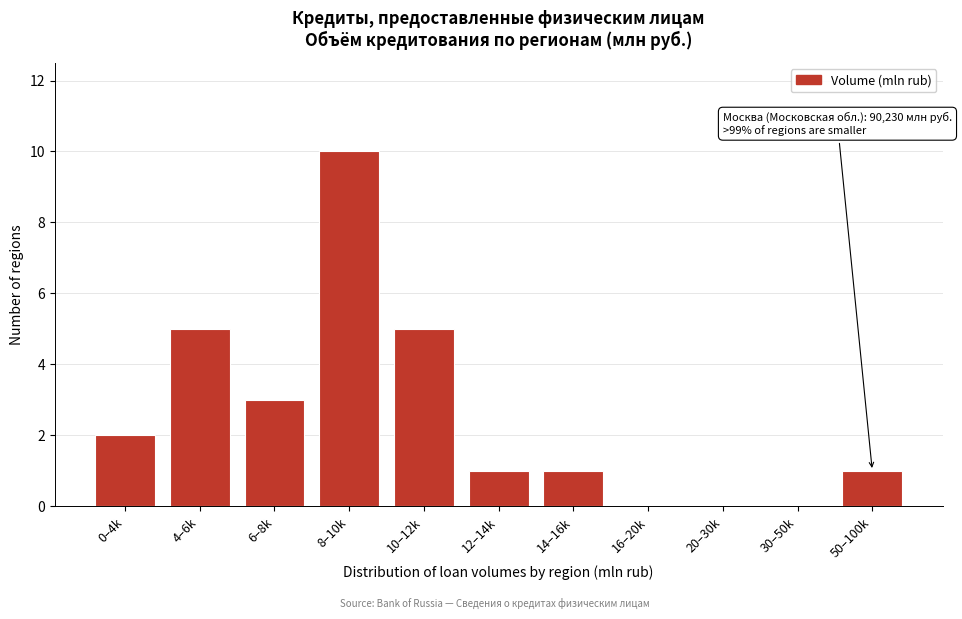

Reading left to right, list all the values displayed in this chart.

0–4k=2	4–6k=5	6–8k=3	8–10k=10	10–12k=5	12–14k=1	14–16k=1	16–20k=0	20–30k=0	30–50k=0	50–100k=1